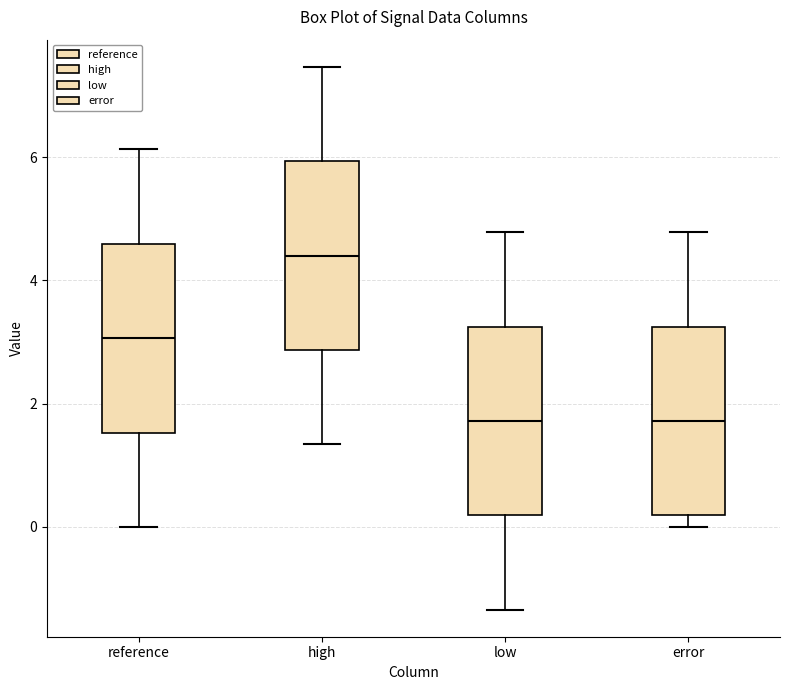

Where is the lower edge of the box for error on the y-axis? The values are not printed on the chart, so give them approximately, as read against the axis.

0.2